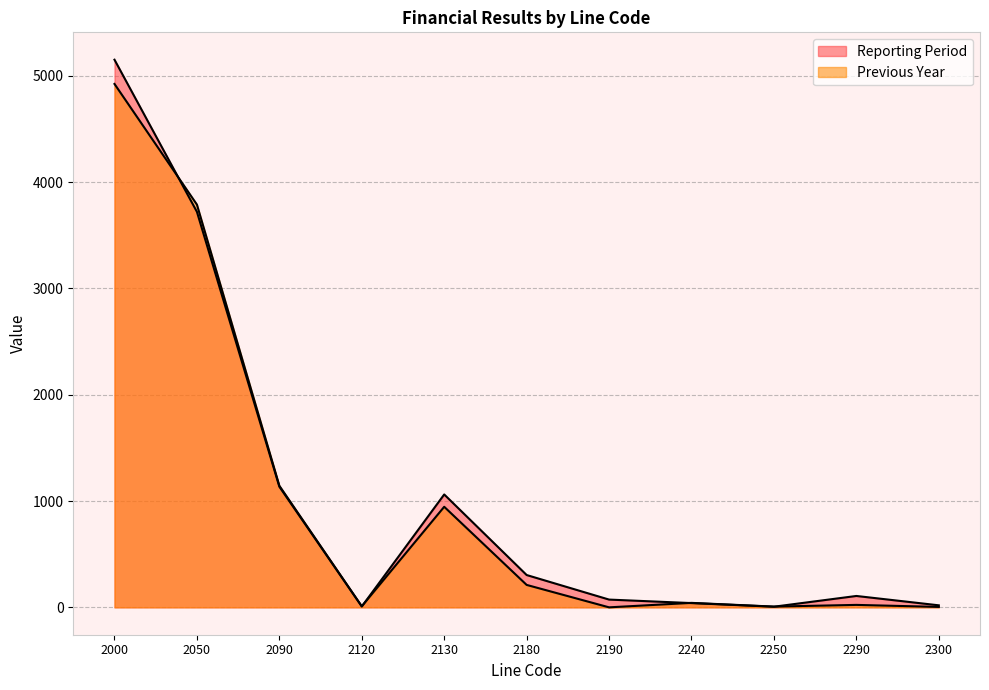

What is the maximum value shown in the chart?

5152